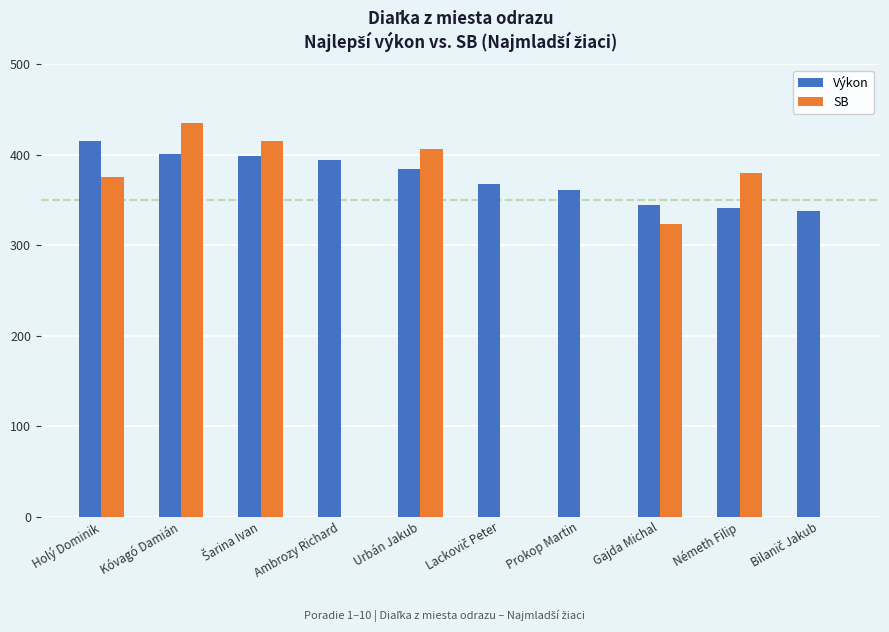

Read the Výkon value at Ambrozy Richard.

394